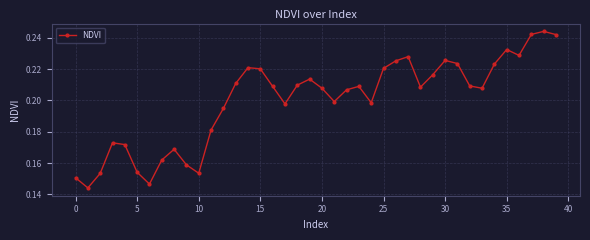

What is the sum of all values?

8.0